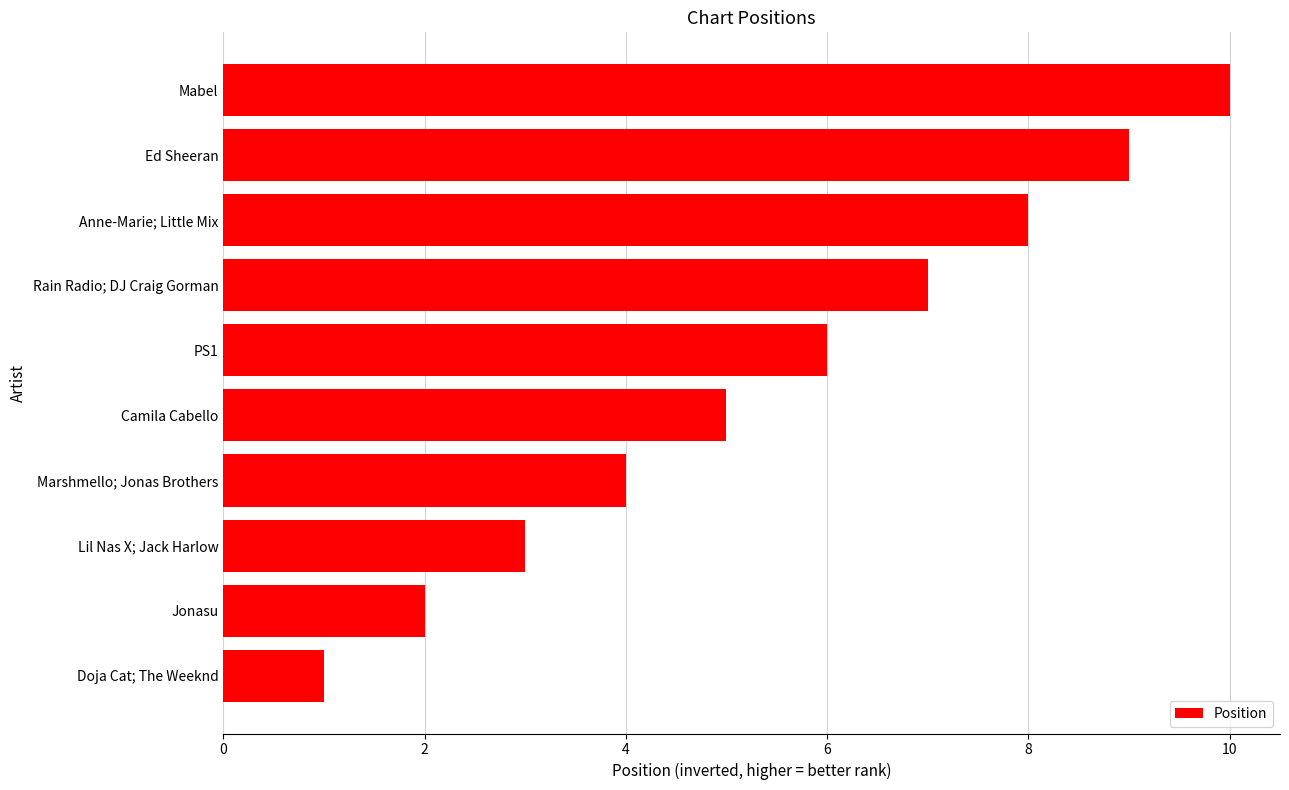

List the labels in order of value, largest first.

Mabel, Ed Sheeran, Anne-Marie; Little Mix, Rain Radio; DJ Craig Gorman, PS1, Camila Cabello, Marshmello; Jonas Brothers, Lil Nas X; Jack Harlow, Jonasu, Doja Cat; The Weeknd